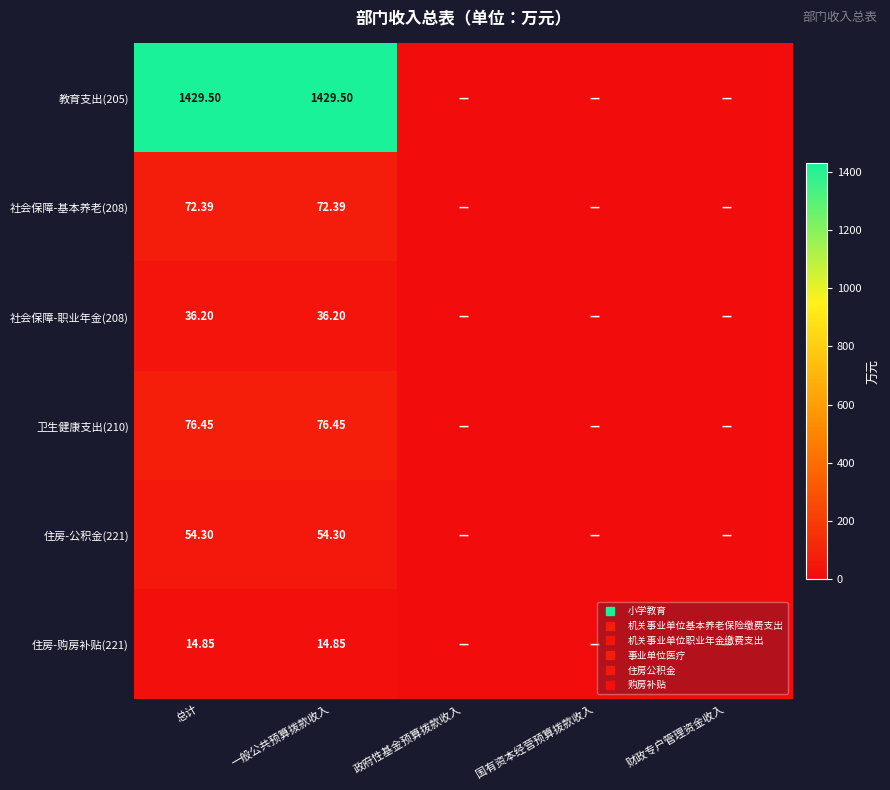

Rank the series at 财政专户管理资金收入 from lowest to highest value.

教育支出(205), 社会保障-基本养老(208), 社会保障-职业年金(208), 卫生健康支出(210), 住房-公积金(221), 住房-购房补贴(221)